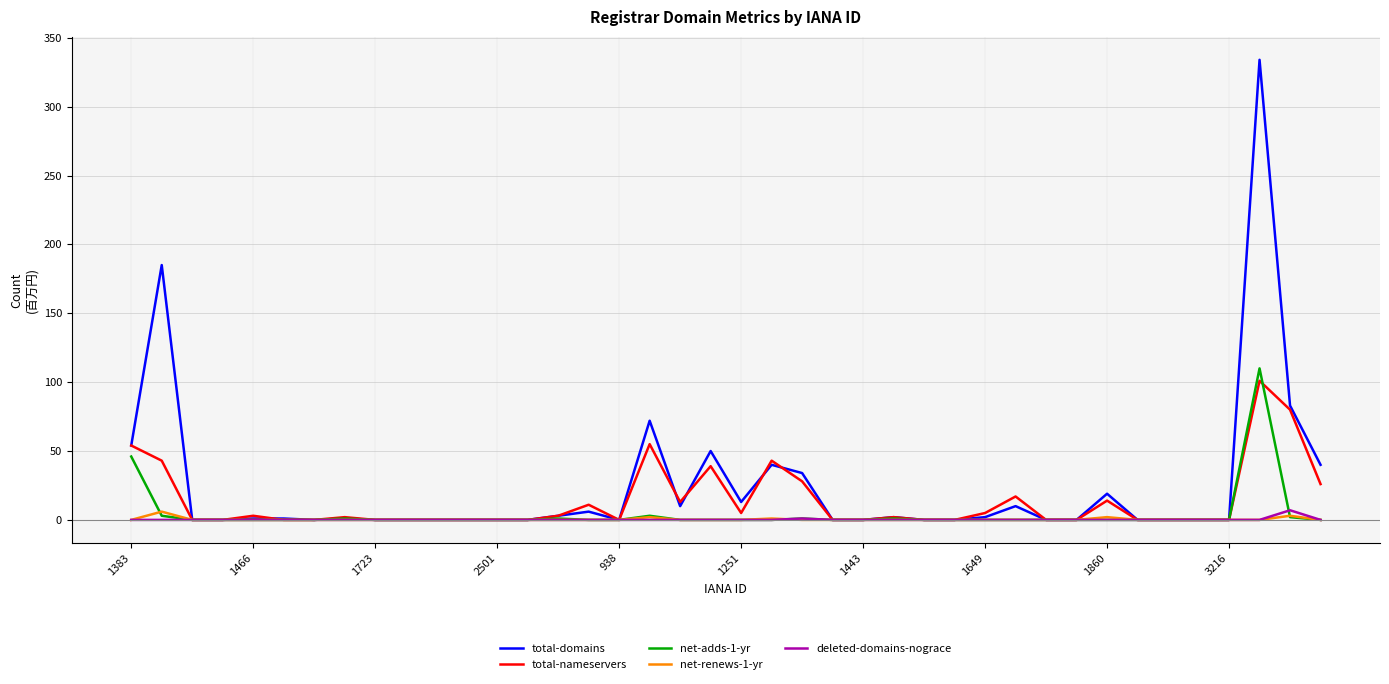

True or false: total-domains has more than 0 interior local peaks.

True